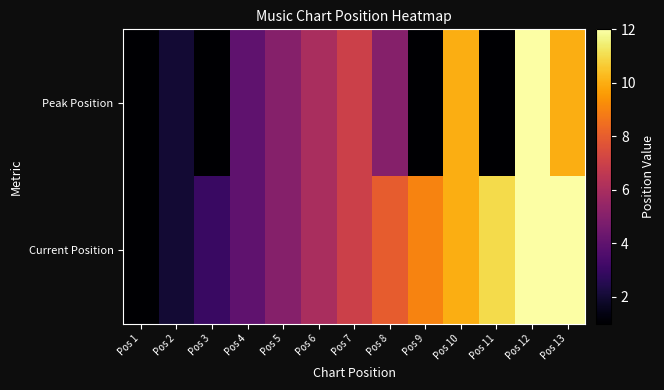

At which category is the sum across all series the highest?

Pos 12